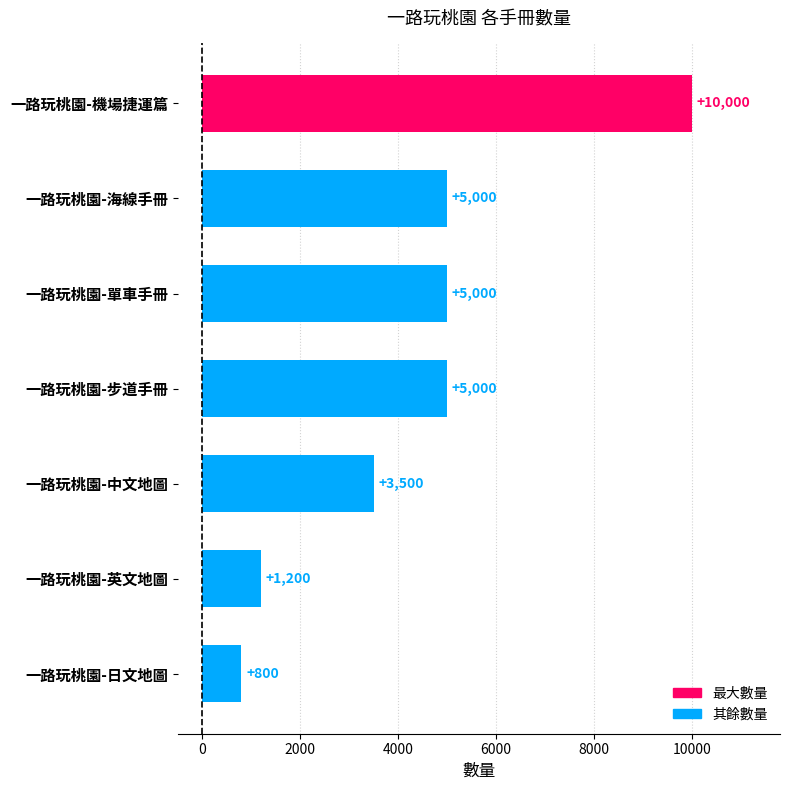

What is the label of the 7th bar from the bottom?

一路玩桃園-機場捷運篇